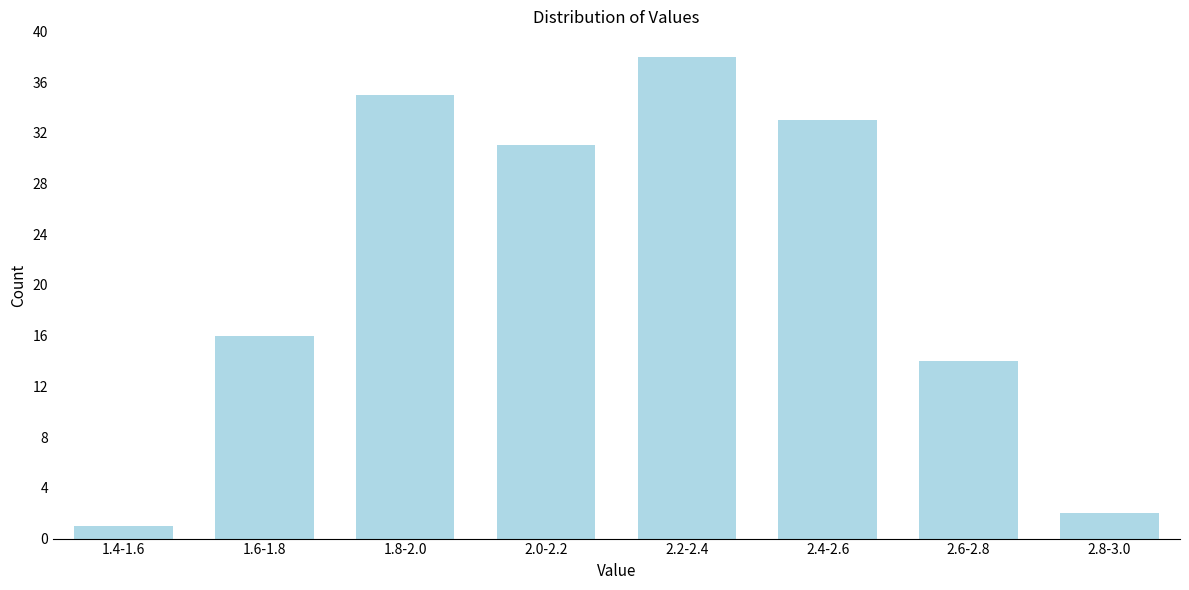

Reading left to right, transcribe all the data shown in this chart.

1.4-1.6=1	1.6-1.8=16	1.8-2.0=35	2.0-2.2=31	2.2-2.4=38	2.4-2.6=33	2.6-2.8=14	2.8-3.0=2